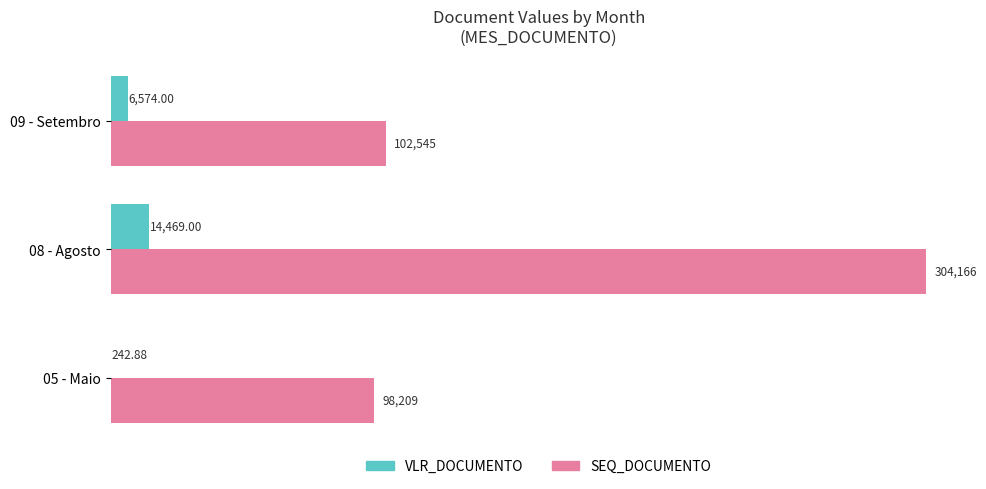

At which category is the sum across all series the highest?

08 - Agosto